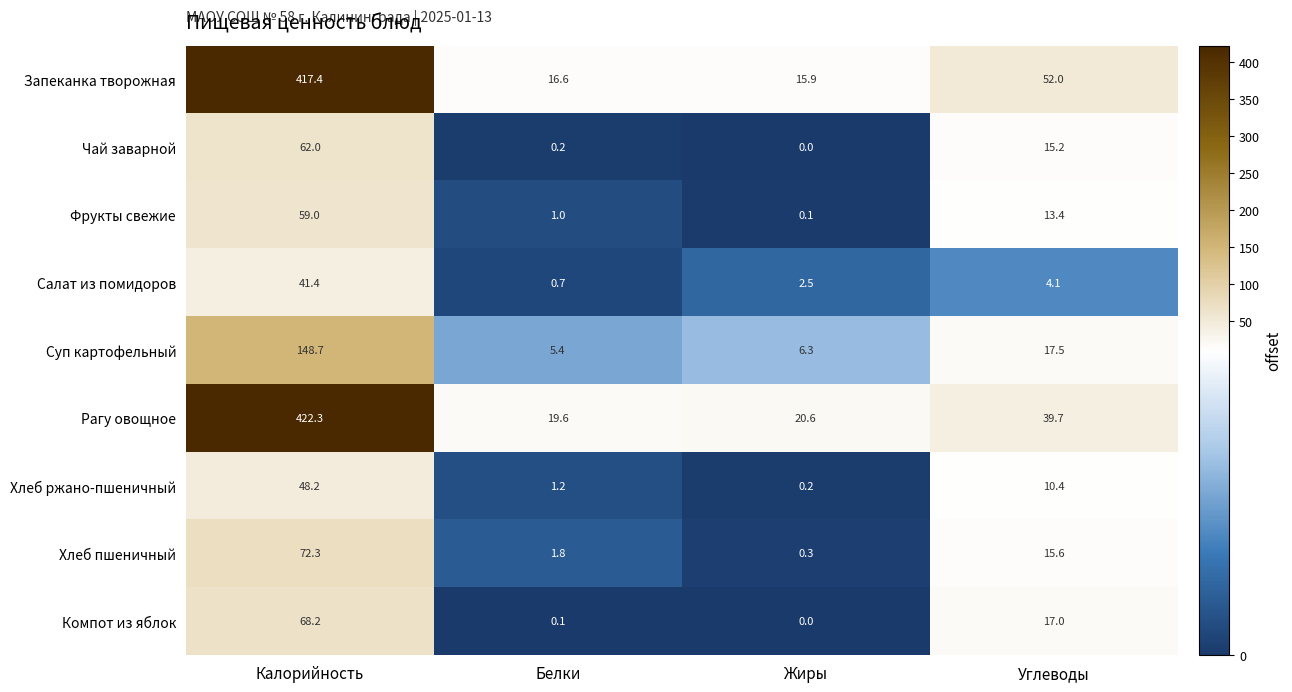

Which label corresponds to the smallest value in the chart?

Жиры